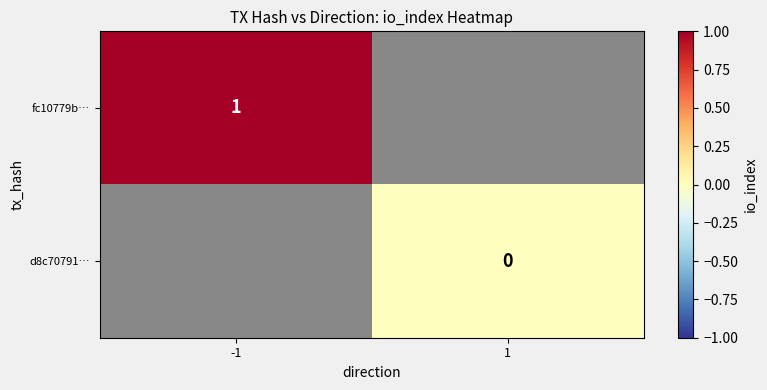

The value of fc10779b… at -1 is 1. True or false?

True